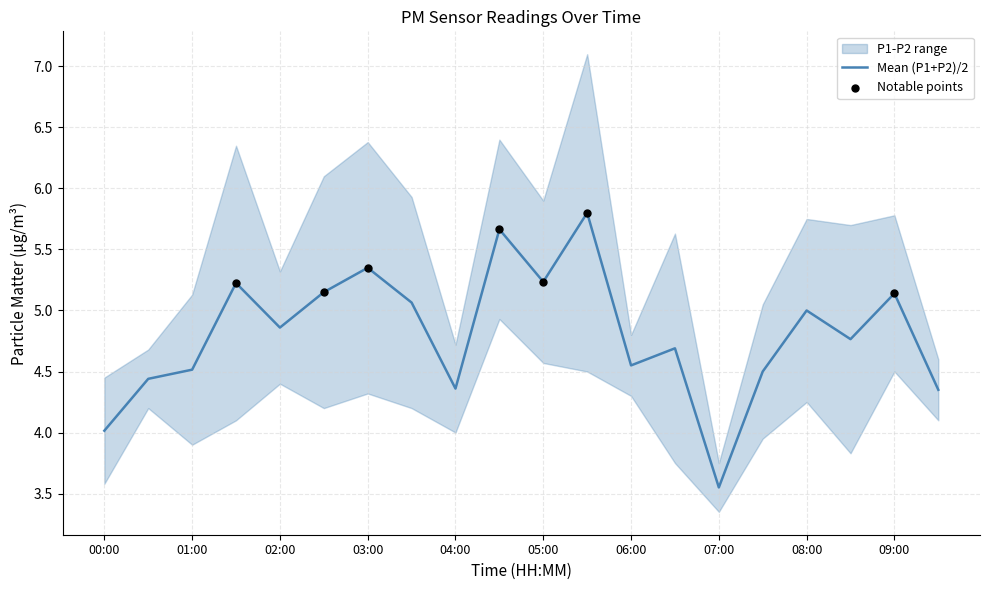

At how many categories does at least one series exceed 3?

20